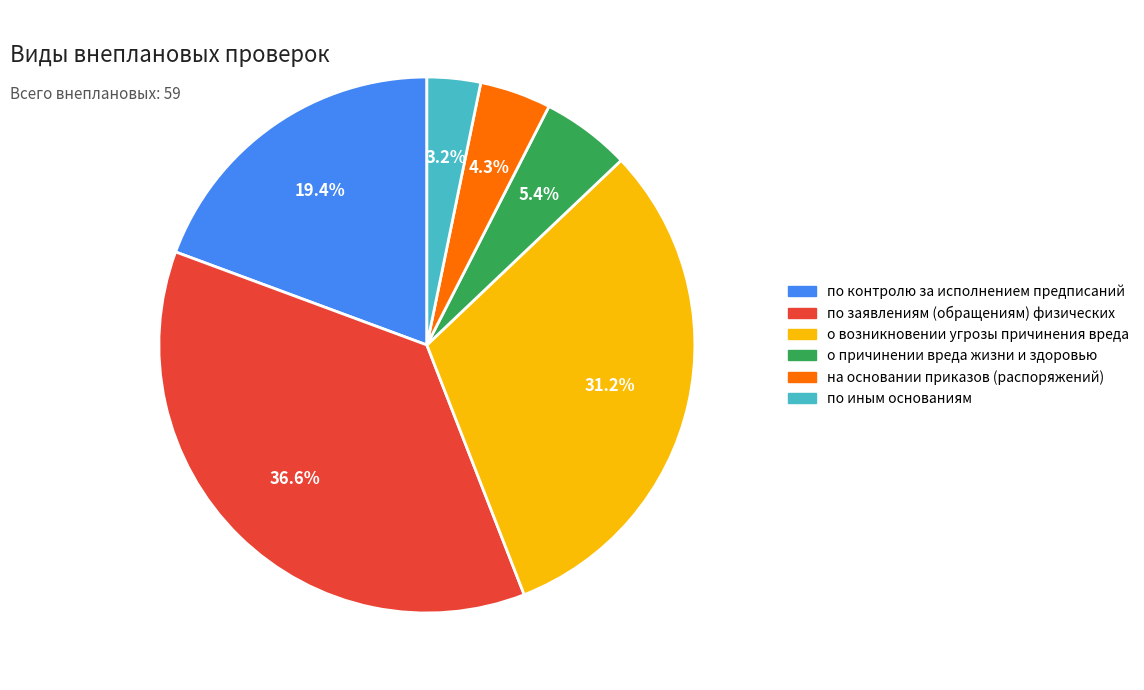

The по контролю за исполнением предписаний slice represents 7% of the pie. True or false?

False